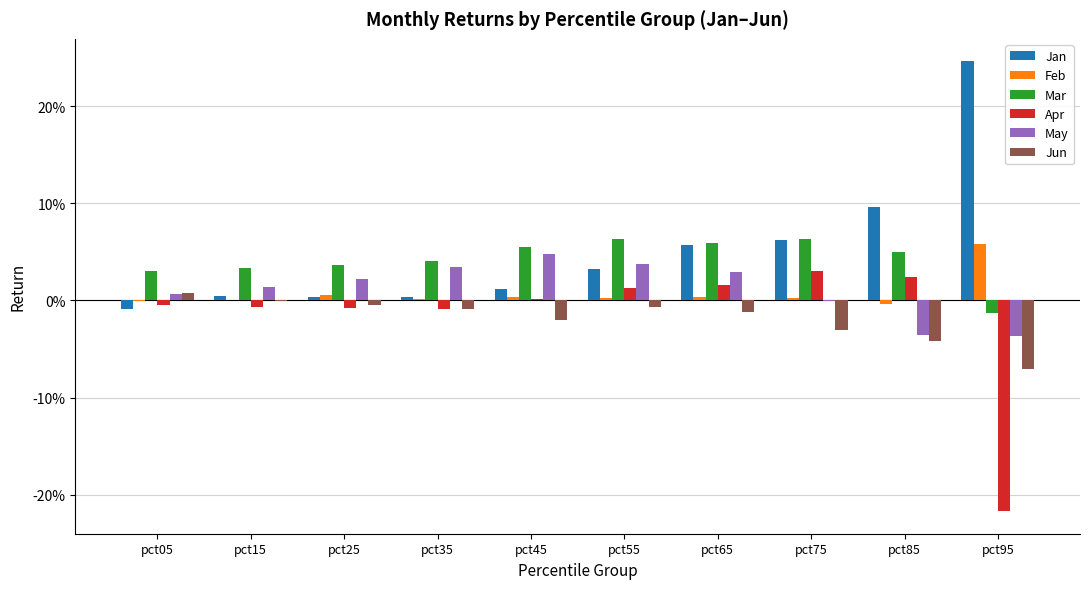

Reading left to right, transcribe all the data shown in this chart.

Jan: pct05=-0.0	pct15=0.0	pct25=0.0	pct35=0.0	pct45=0.0	pct55=0.0	pct65=0.1	pct75=0.1	pct85=0.1	pct95=0.2
Feb: pct05=-0.0	pct15=0.0	pct25=0.0	pct35=0.0	pct45=0.0	pct55=0.0	pct65=0.0	pct75=0.0	pct85=-0.0	pct95=0.1
Mar: pct05=0.0	pct15=0.0	pct25=0.0	pct35=0.0	pct45=0.1	pct55=0.1	pct65=0.1	pct75=0.1	pct85=0.0	pct95=-0.0
Apr: pct05=-0.0	pct15=-0.0	pct25=-0.0	pct35=-0.0	pct45=0.0	pct55=0.0	pct65=0.0	pct75=0.0	pct85=0.0	pct95=-0.2
May: pct05=0.0	pct15=0.0	pct25=0.0	pct35=0.0	pct45=0.0	pct55=0.0	pct65=0.0	pct75=-0.0	pct85=-0.0	pct95=-0.0
Jun: pct05=0.0	pct15=-0.0	pct25=-0.0	pct35=-0.0	pct45=-0.0	pct55=-0.0	pct65=-0.0	pct75=-0.0	pct85=-0.0	pct95=-0.1